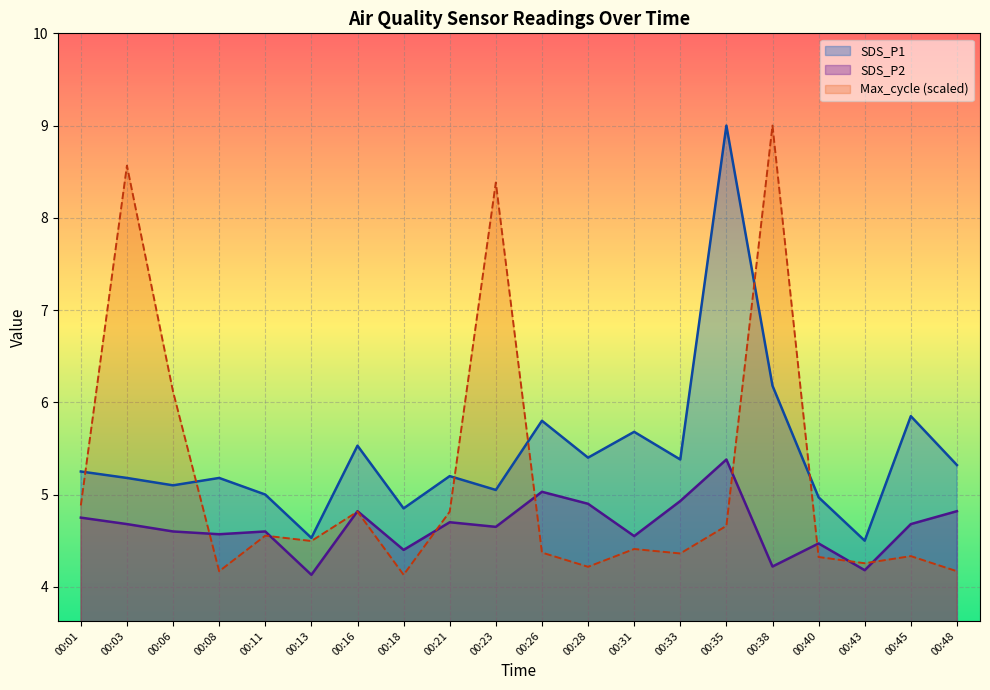

True or false: Max_cycle has more than 0 points higher than both neighbors.

True